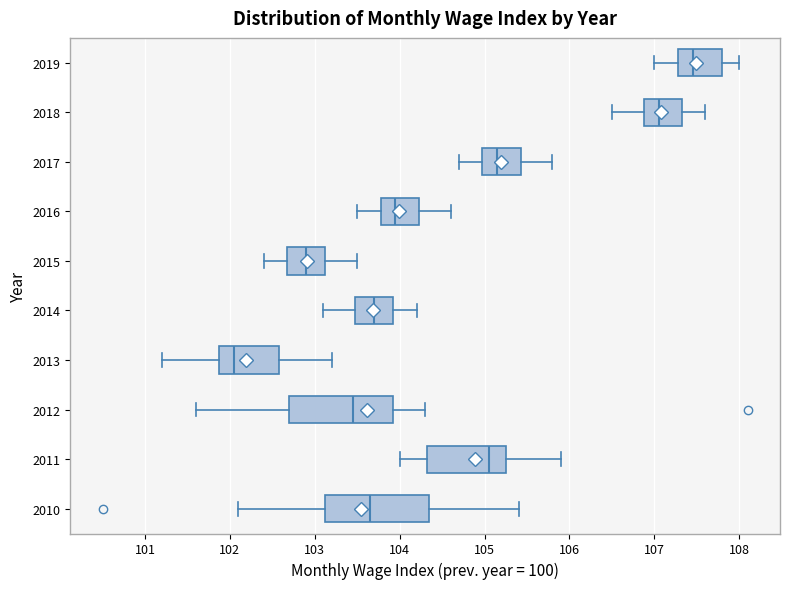

Which box has the furthest to the left median line?

2013